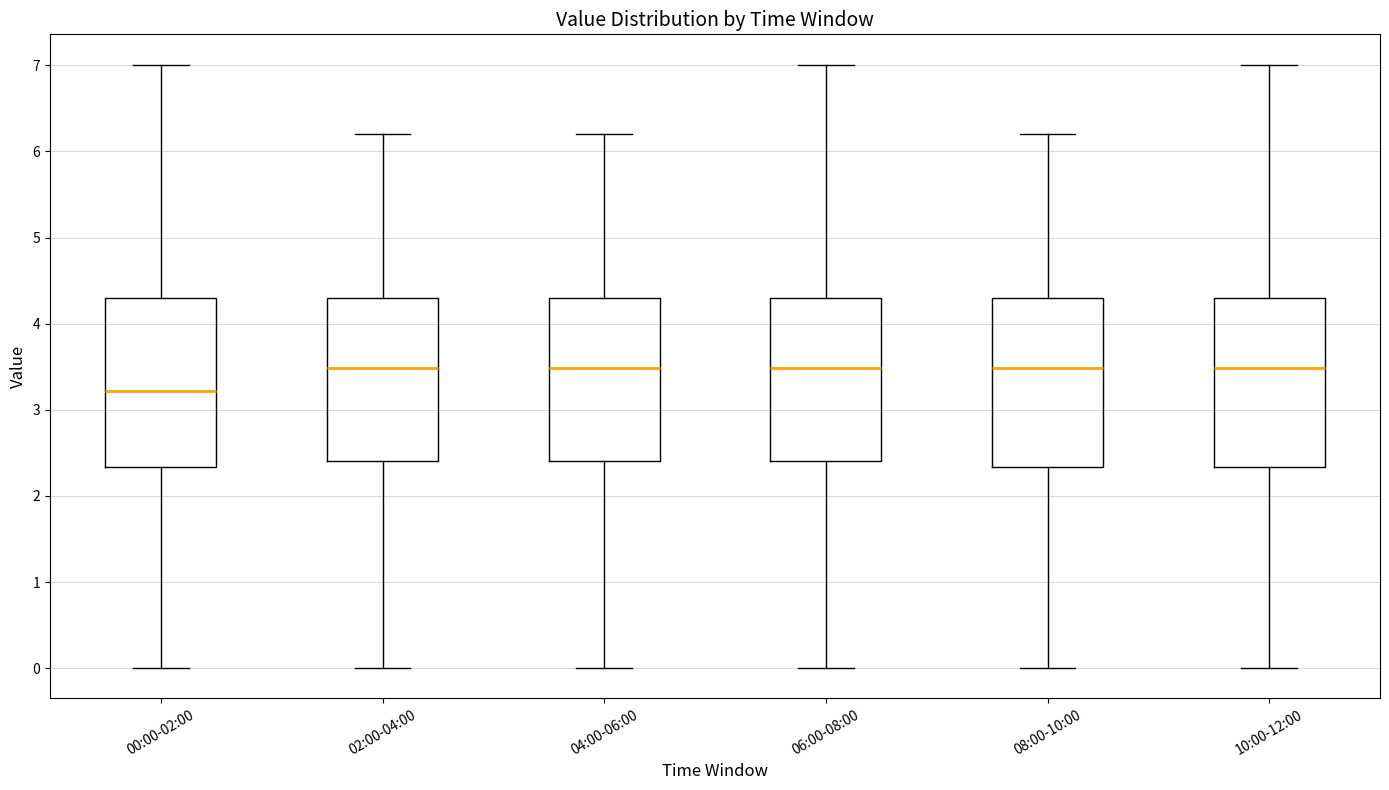

Reading left to right, transcribe this box plot: for each box, give where its median line is, the range the box spans, and where its two whiskers end, as read against the y-axis. The values are not printed on the chart, so give them approximately, as read against the axis.

00:00-02:00: median 3.2, box 2.3 to 4.3, whiskers 0.0 to 7.0
02:00-04:00: median 3.5, box 2.4 to 4.3, whiskers 0.0 to 6.2
04:00-06:00: median 3.5, box 2.4 to 4.3, whiskers 0.0 to 6.2
06:00-08:00: median 3.5, box 2.4 to 4.3, whiskers 0.0 to 7.0
08:00-10:00: median 3.5, box 2.3 to 4.3, whiskers 0.0 to 6.2
10:00-12:00: median 3.5, box 2.3 to 4.3, whiskers 0.0 to 7.0